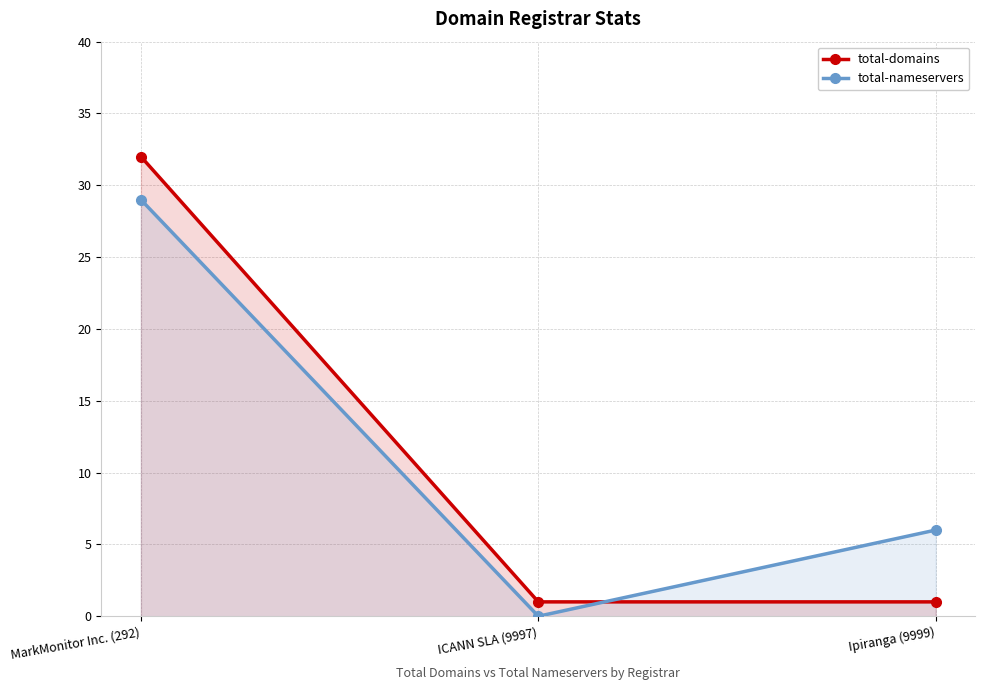

Which category has the highest value across all series?

MarkMonitor Inc. (292)